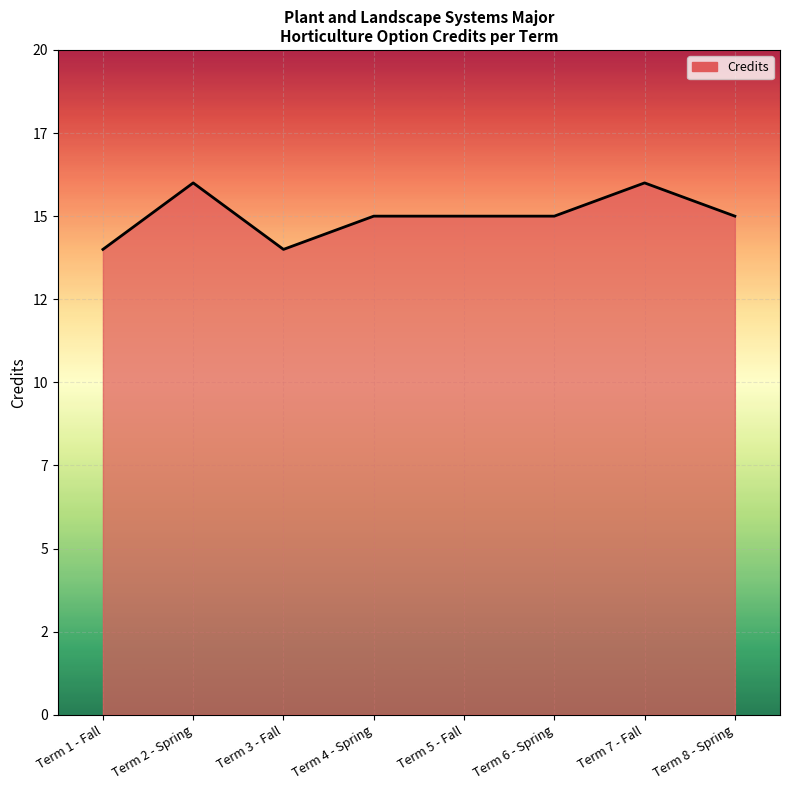

What is the difference between the second highest and second lowest values?

2